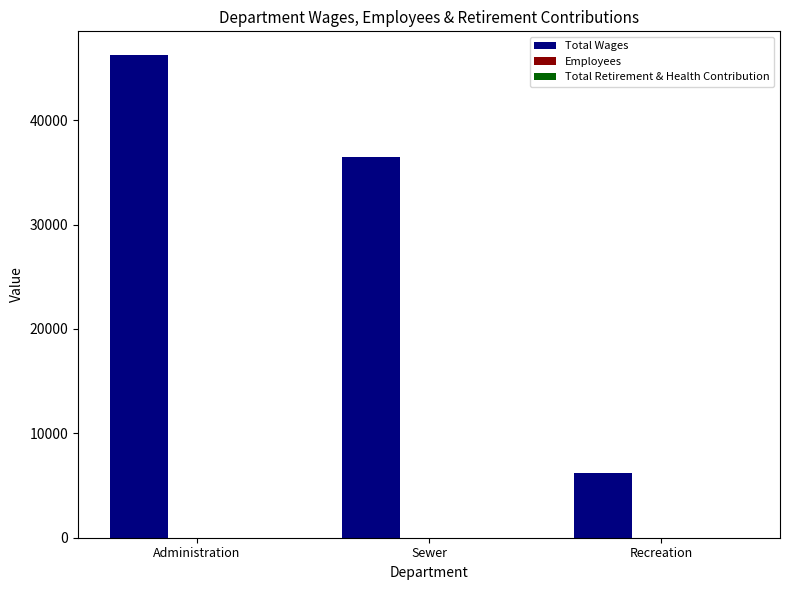

What is the sum of all Total Wages values?

88878